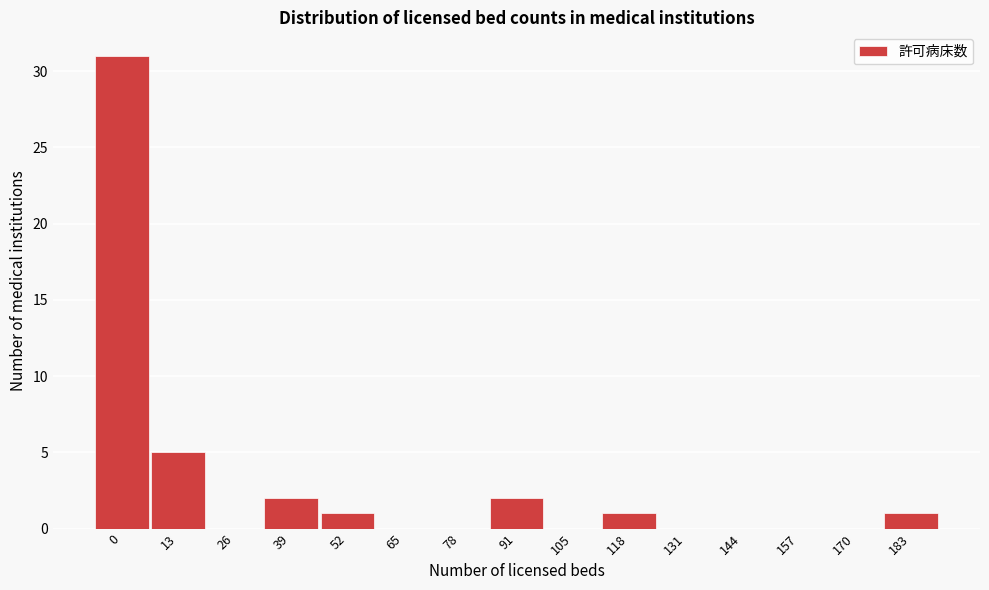

Reading left to right, extract all data points from this chart.

0=31	13=5	26=0	39=2	52=1	65=0	78=0	91=2	105=0	118=1	131=0	144=0	157=0	170=0	183=1